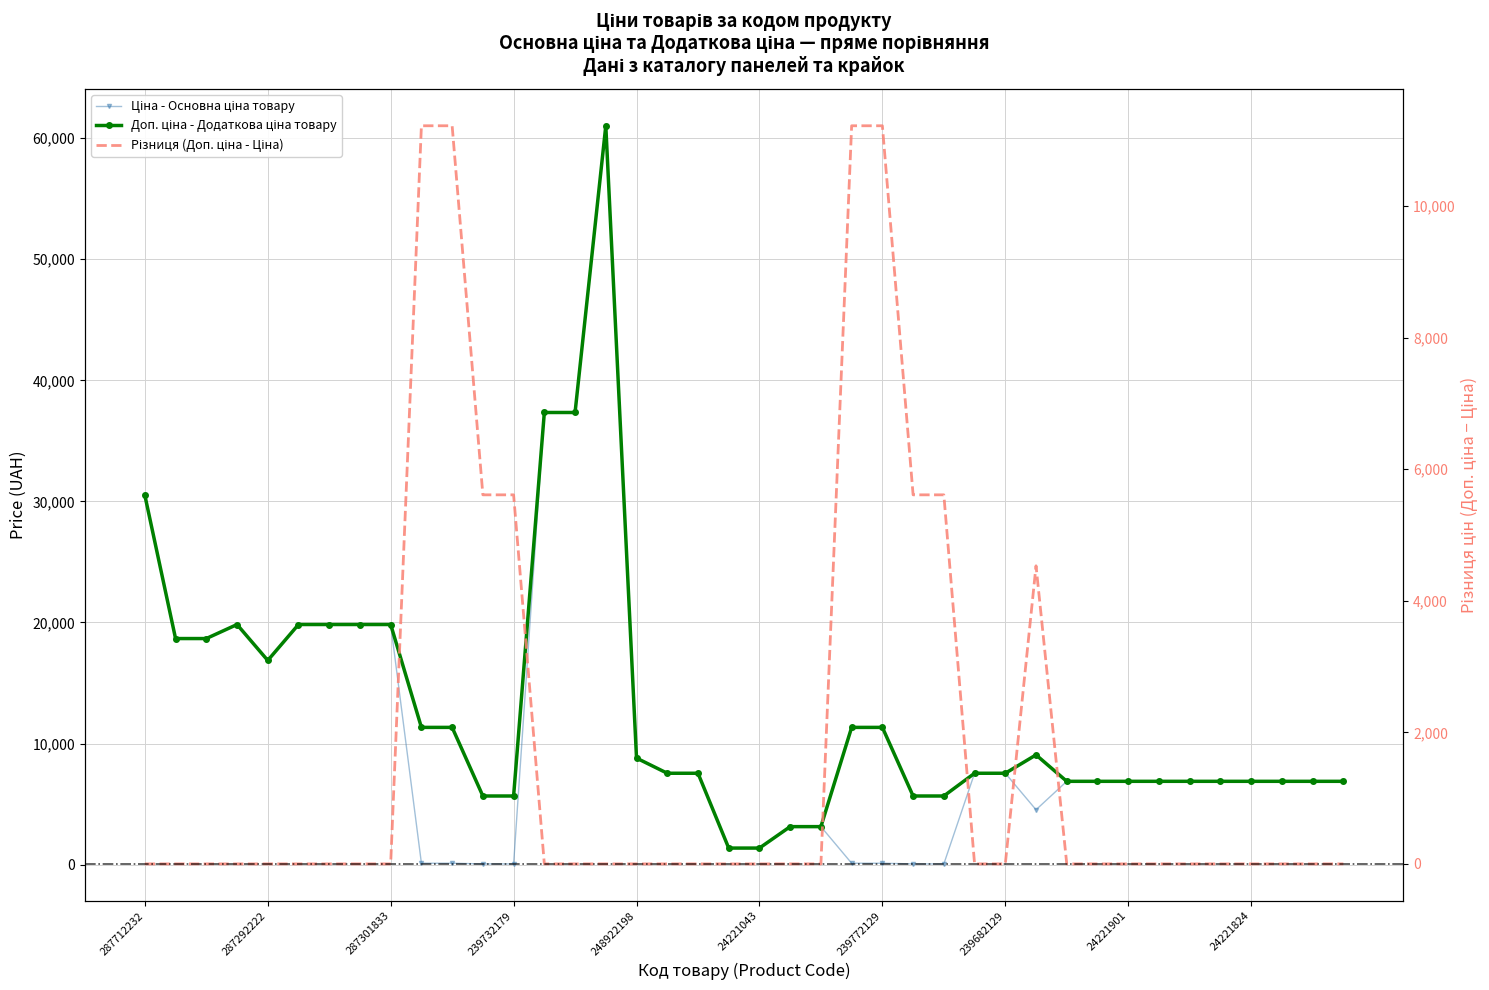

What is the difference between the maximum and minimum values in the Ціна series?

60968.0